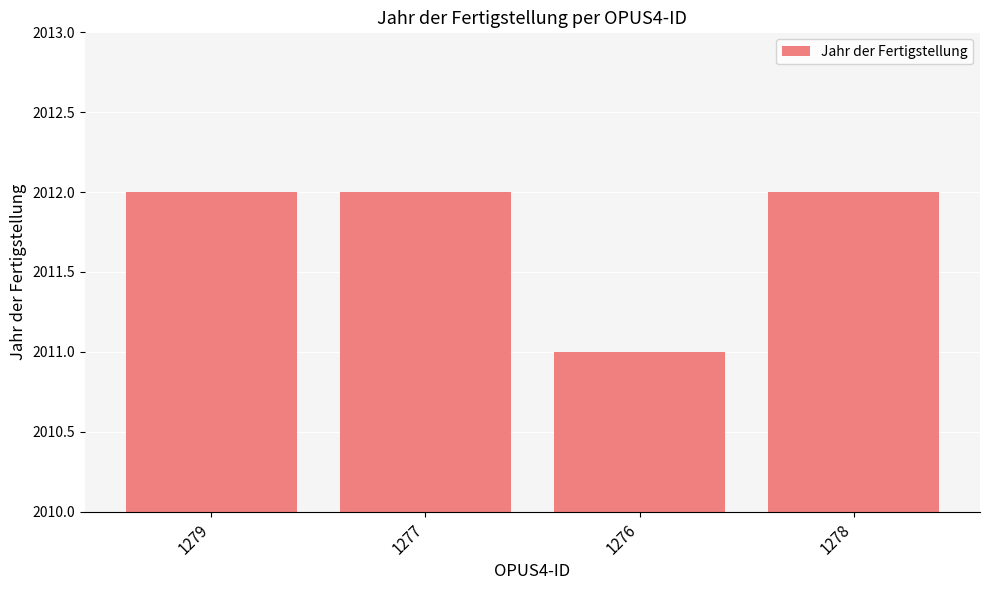

How many distinct data groups are displayed?

1